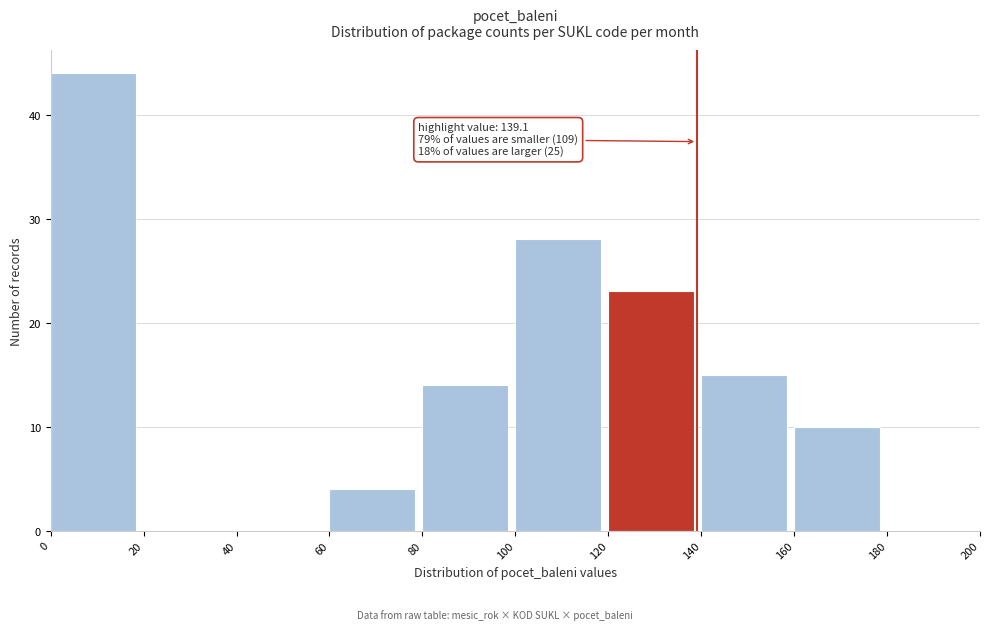

Over which range of the x-axis is the bar tallest?

0 to 20